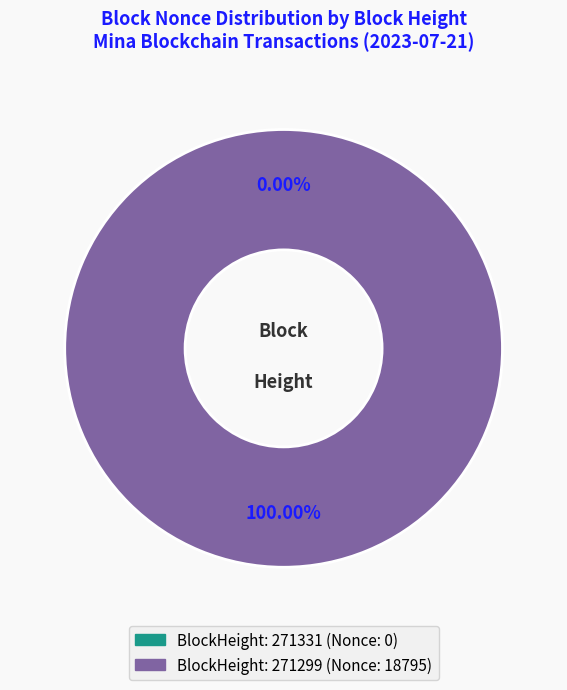

Which has a higher value, 271331 or 271299?

271299